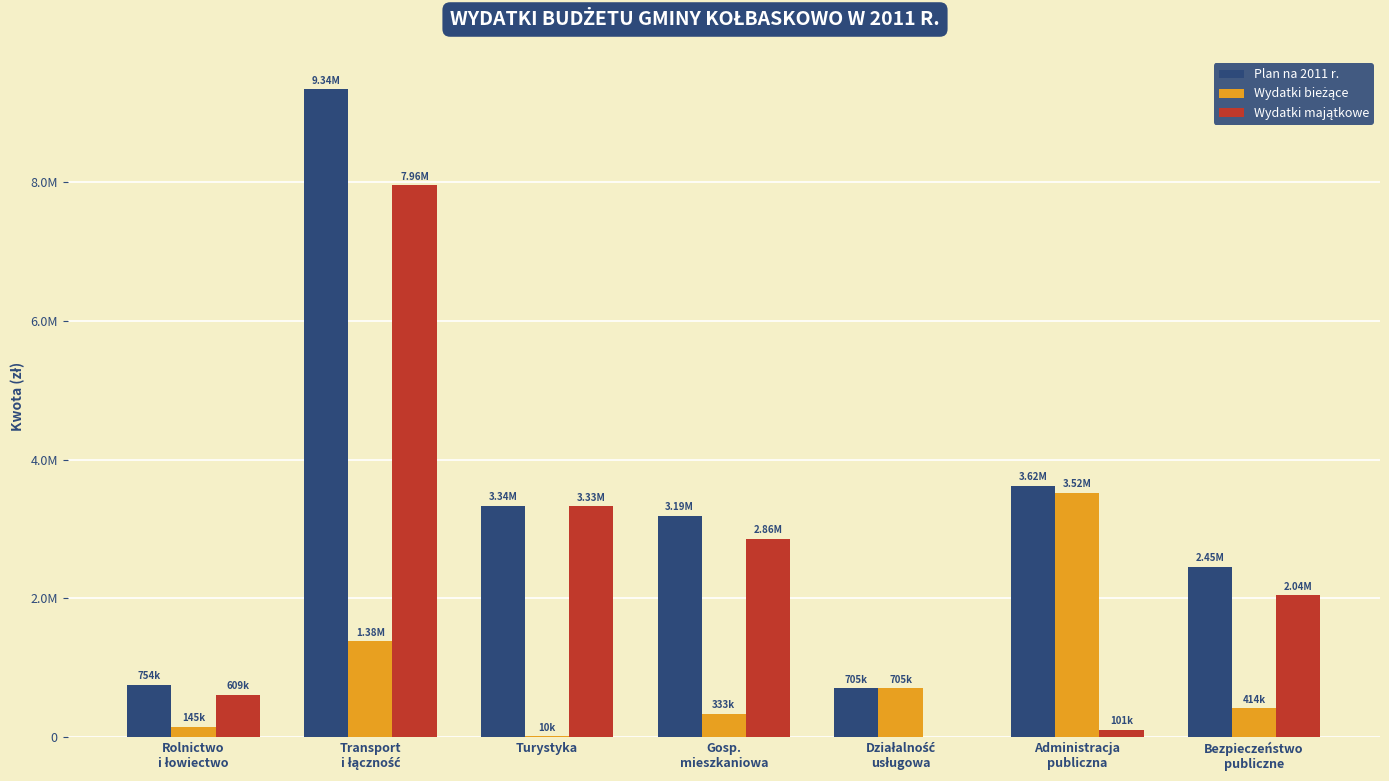

Are the bars horizontal?

No